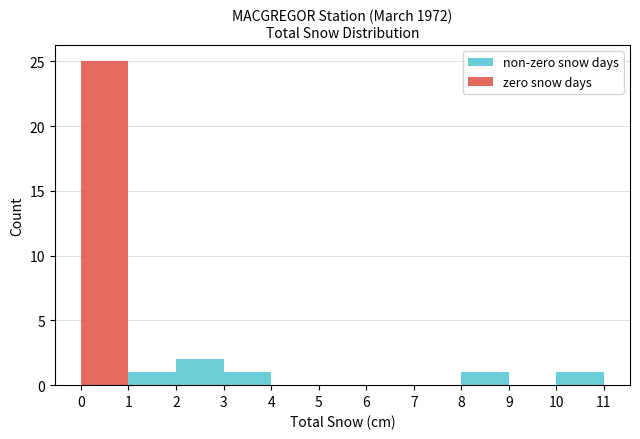

Reading left to right, transcribe this chart: for each stacked bar, give the range it covers on the x-axis and its total height. The values are not printed on the chart, so give them approximately, as read against the axis.

0 to 1: 25
1 to 2: 1
2 to 3: 2
3 to 4: 1
4 to 5: 0
5 to 6: 0
6 to 7: 0
7 to 8: 0
8 to 9: 1
9 to 10: 0
10 to 11: 1